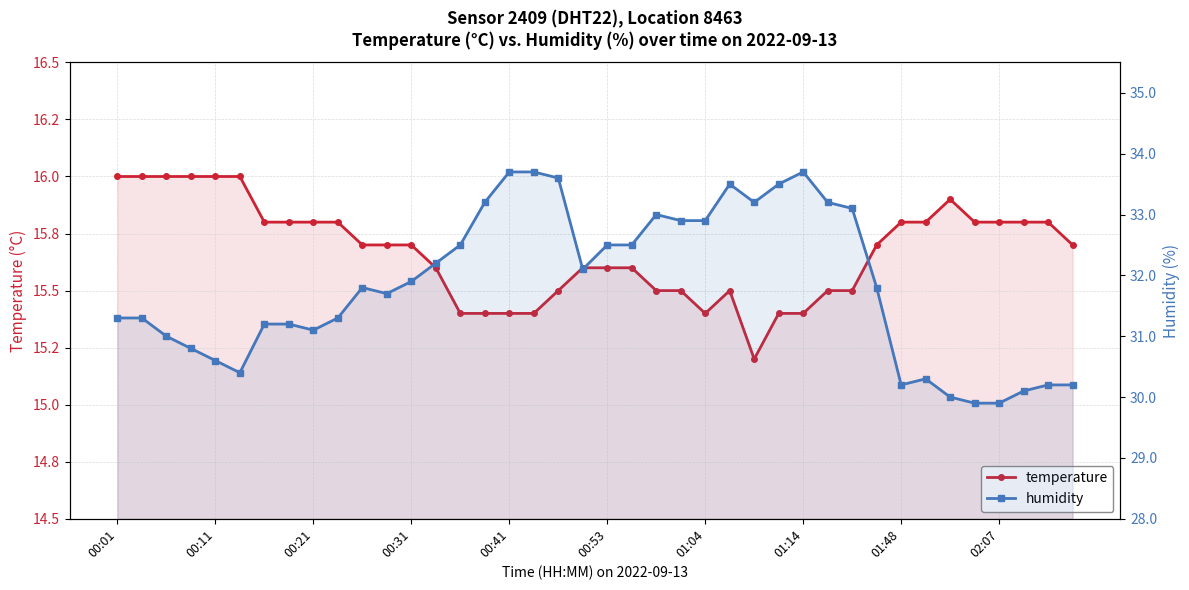

What is the smallest value displayed?

15.2